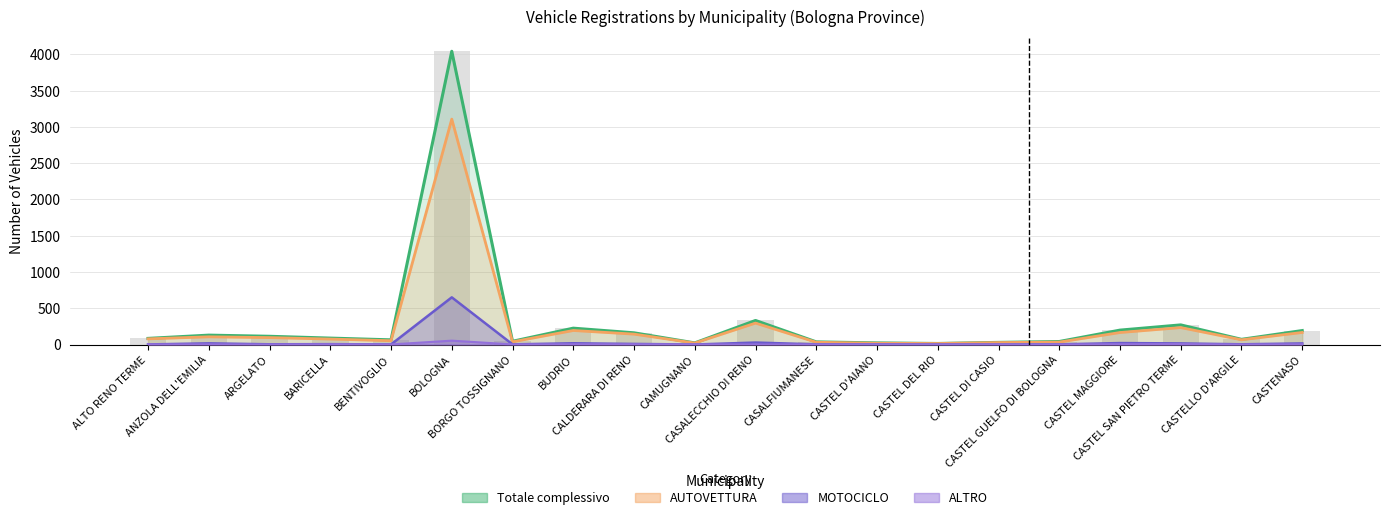

What position from the left is CASTEL DI CASIO?

15